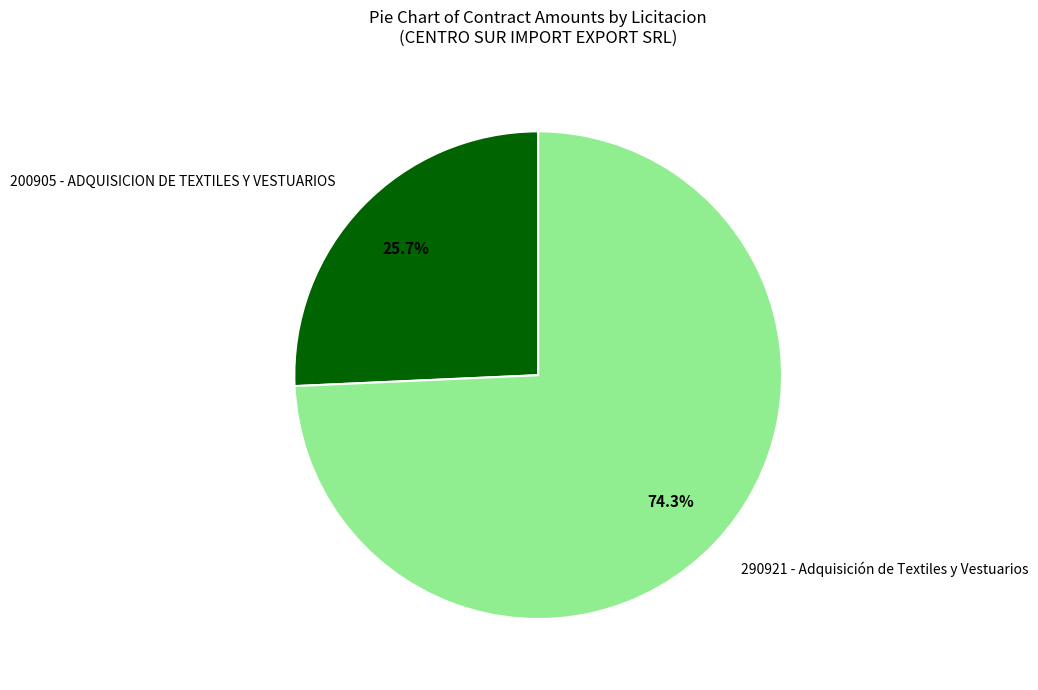

To the nearest percent, what is the difference between the 290921 - Adquisición de Textiles y Vestuarios and 200905 - ADQUISICION DE TEXTILES Y VESTUARIOS slice percentages?

49%